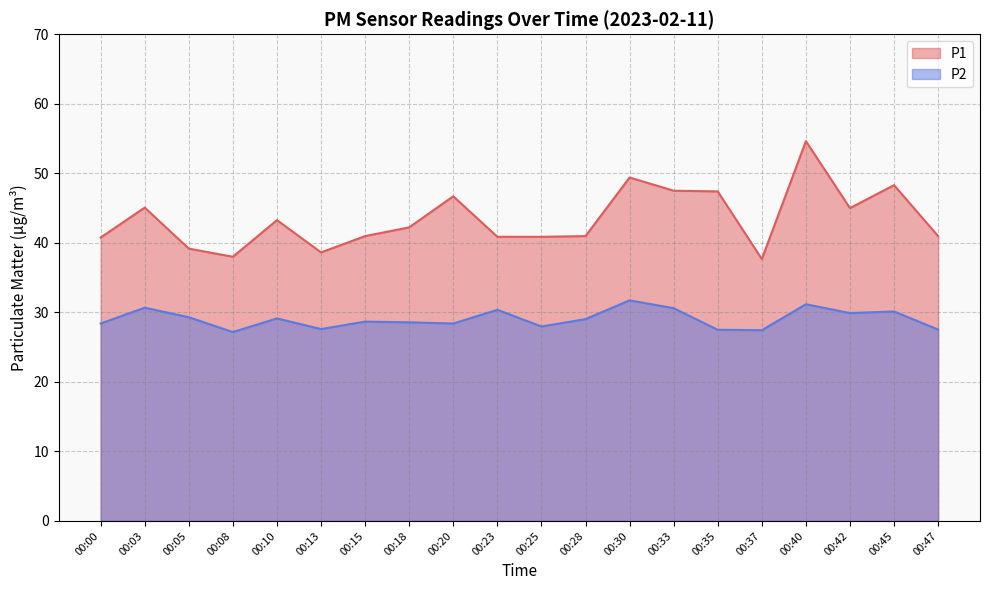

The P2 series shows 27.5 at 00:47. True or false?

True